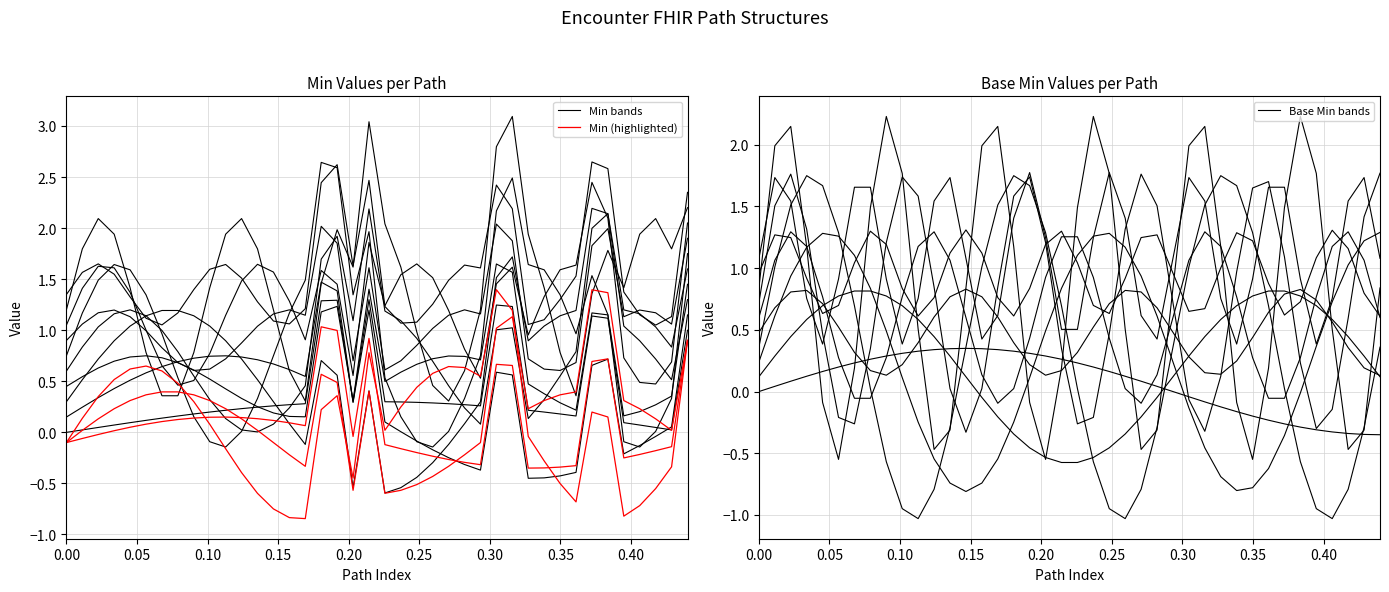

Is the value of Base Min bands at 38 greater than the value of Min (highlighted) at 0.05?

No